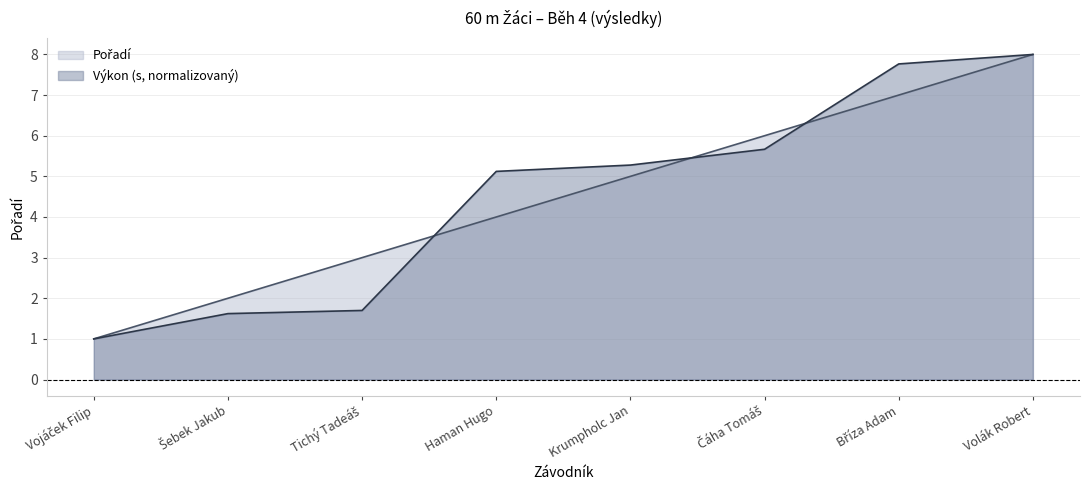

Read the Výkon value at Vojáček Filip.

1.0